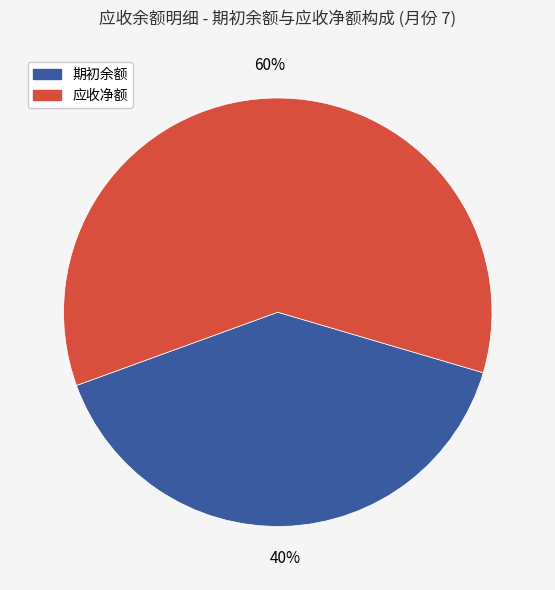

To the nearest percent, what is the average slice percentage?

50%